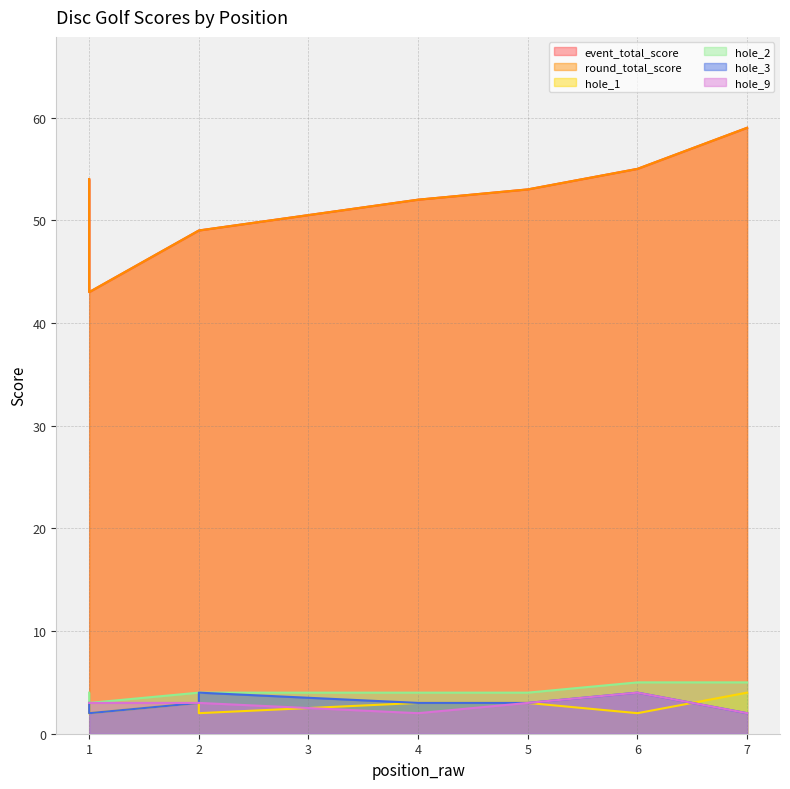

Is the value of hole_9 at 1 greater than the value of event_total_score at 6?

No